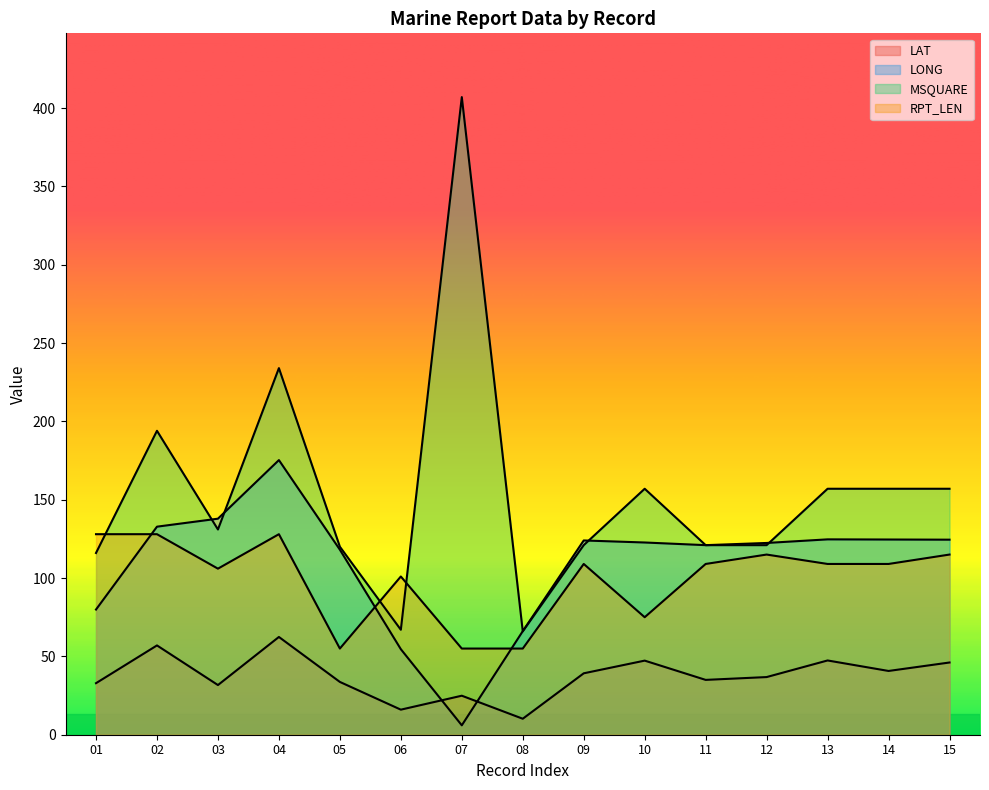

What are all the series names shown in the legend?

LAT, LONG, MSQUARE, RPT_LEN